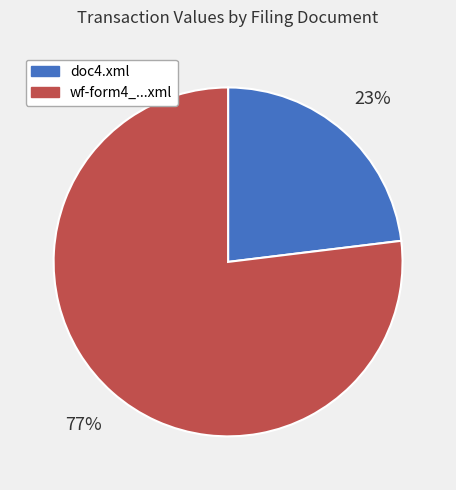

Approximately how many times larger is the value at doc4.xml compared to wf-form4_...xml?

0.3